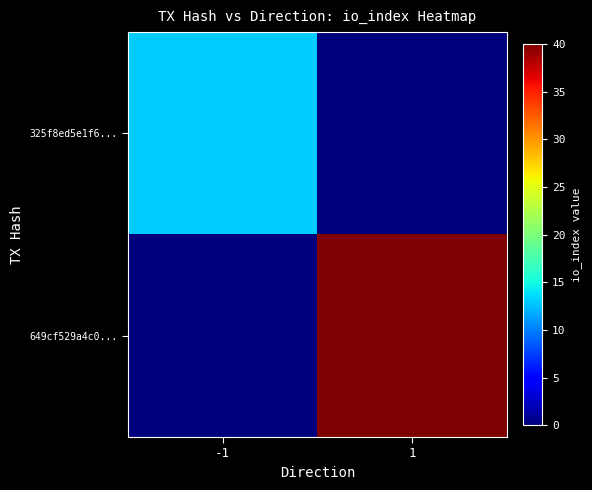

What is the spread (max minus min) of values at -1?

13